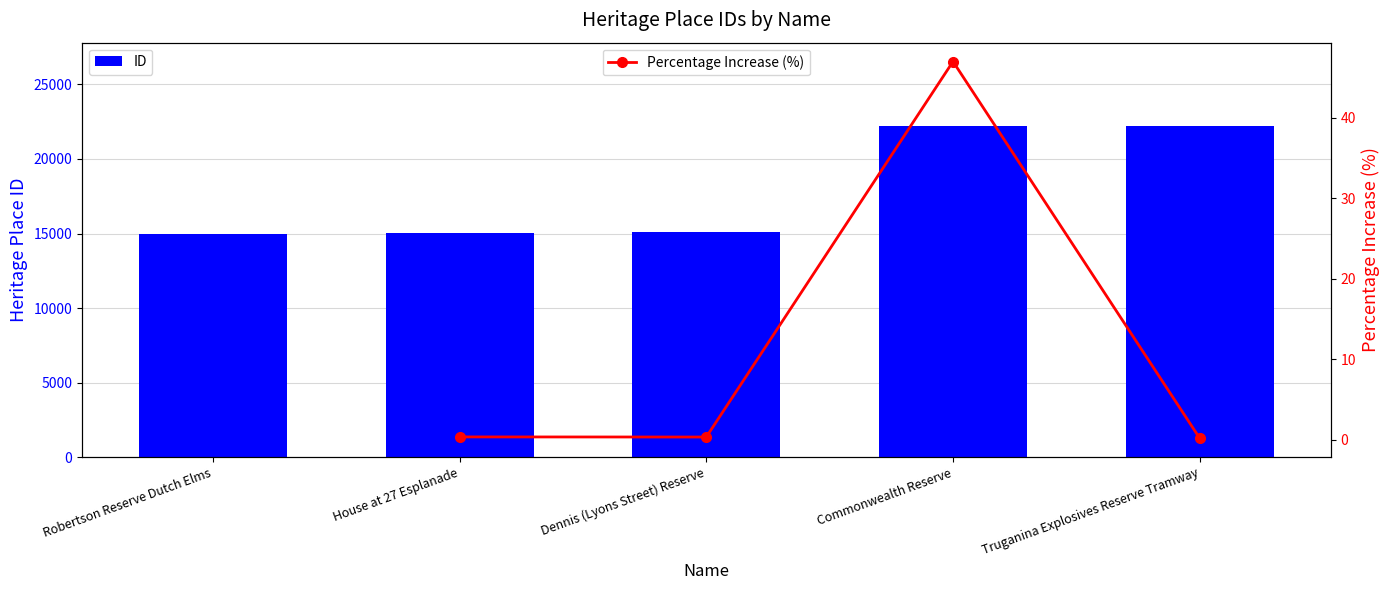

Which label corresponds to the smallest value in the chart?

Robertson Reserve Dutch Elms